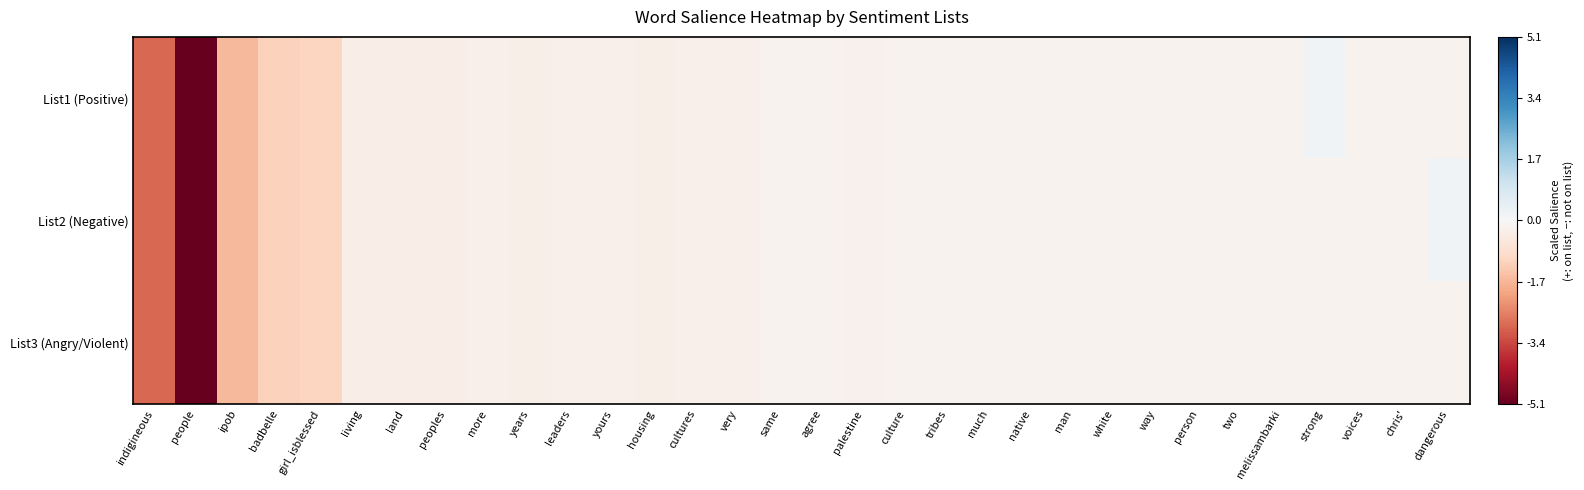

Which series has the largest range (max minus min)?

List1 (Positive)